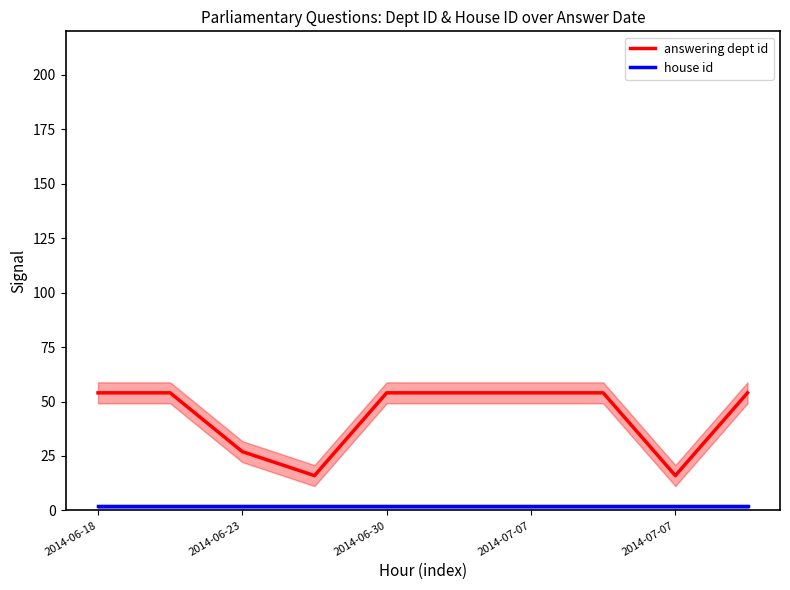

What is the value of the answering dept id point at the 8th from the left?

54